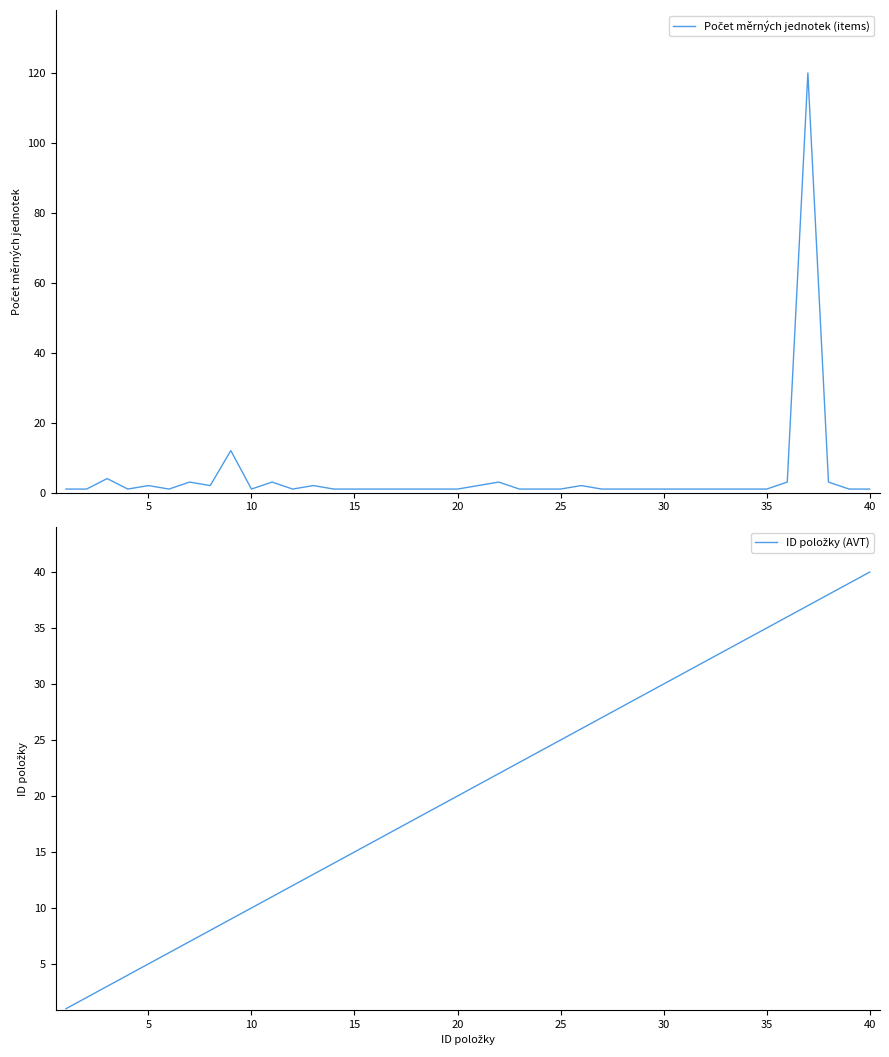

How many data points does each series have?

36